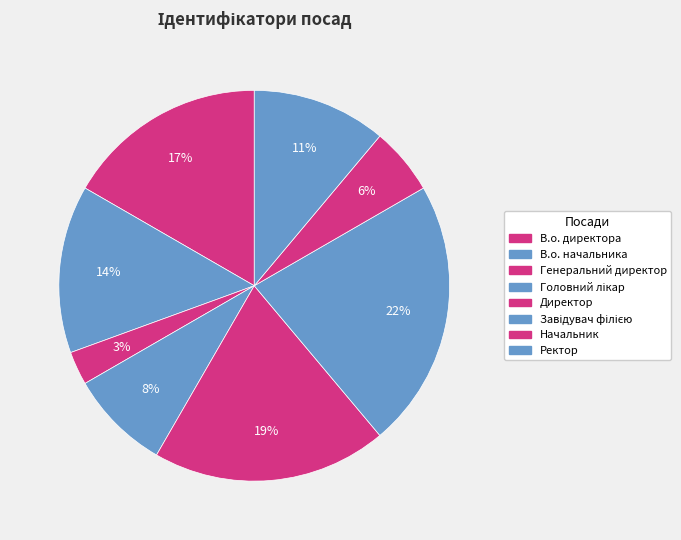

To the nearest percent, what is the difference between the Ректор and В.о. директора slice percentages?

6%